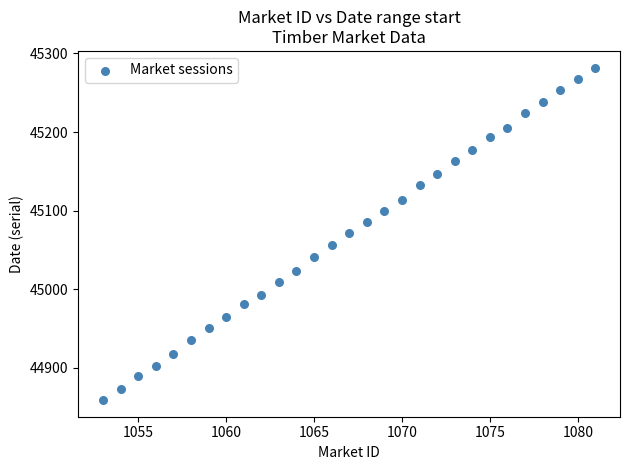

What is the range of X values (max minus min)?

28